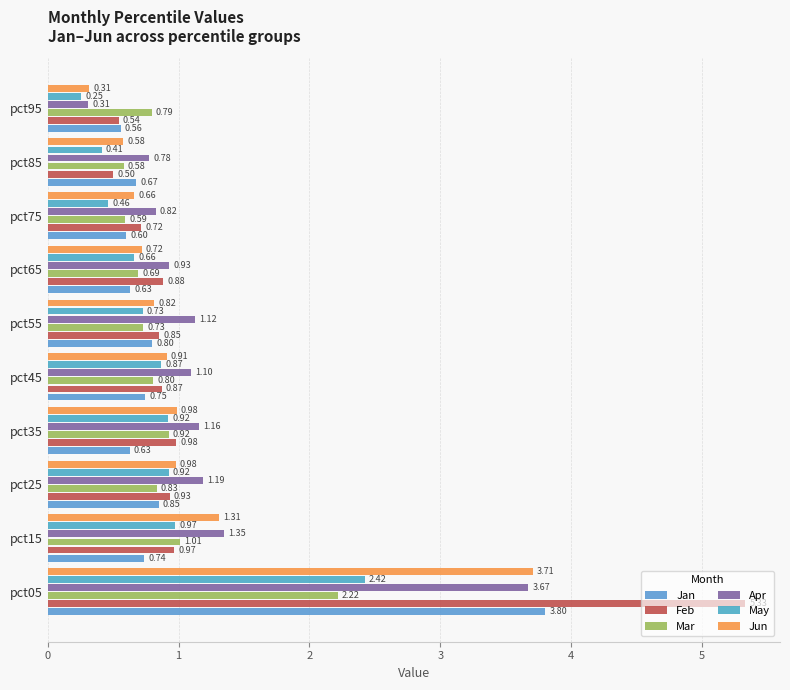

Which series has the largest range (max minus min)?

Feb